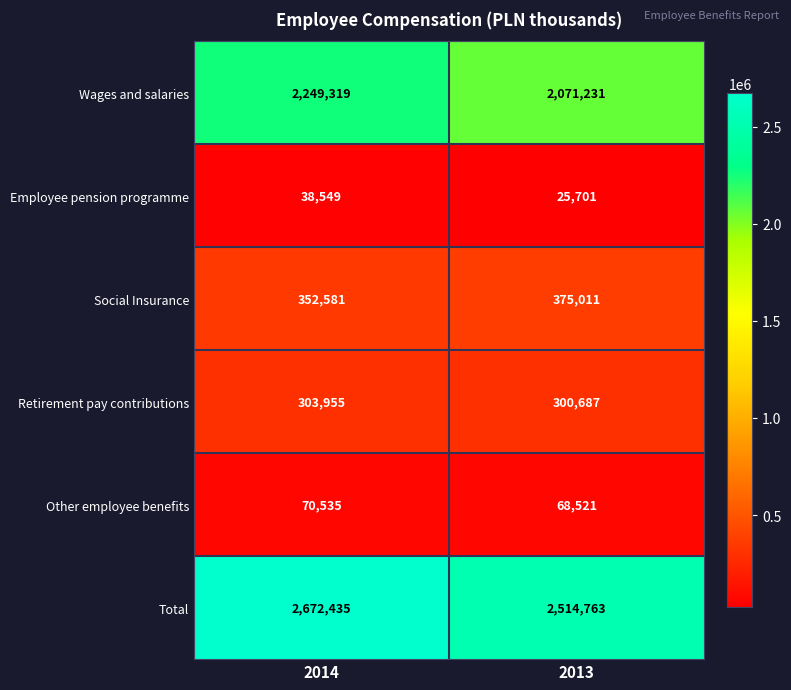

The Other employee benefits series shows 15121 at 2013. True or false?

False